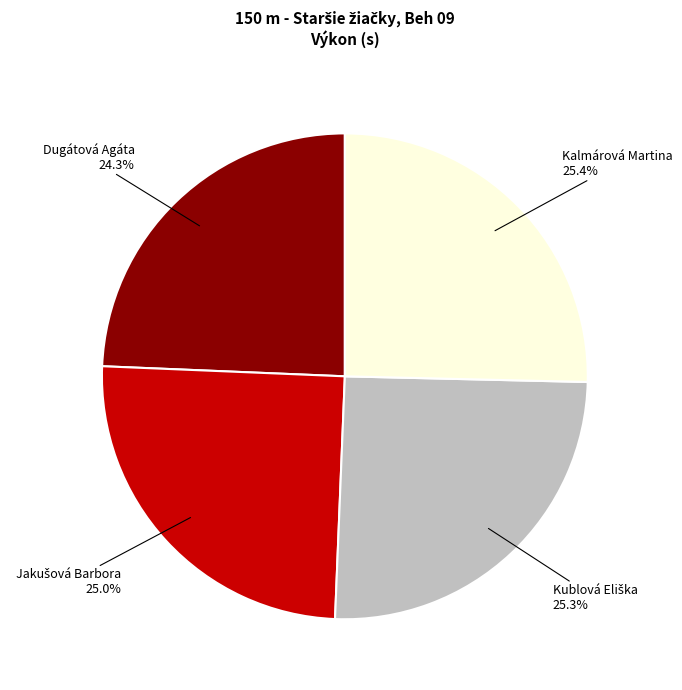

Is Dugátová Agáta the majority of the pie?

No